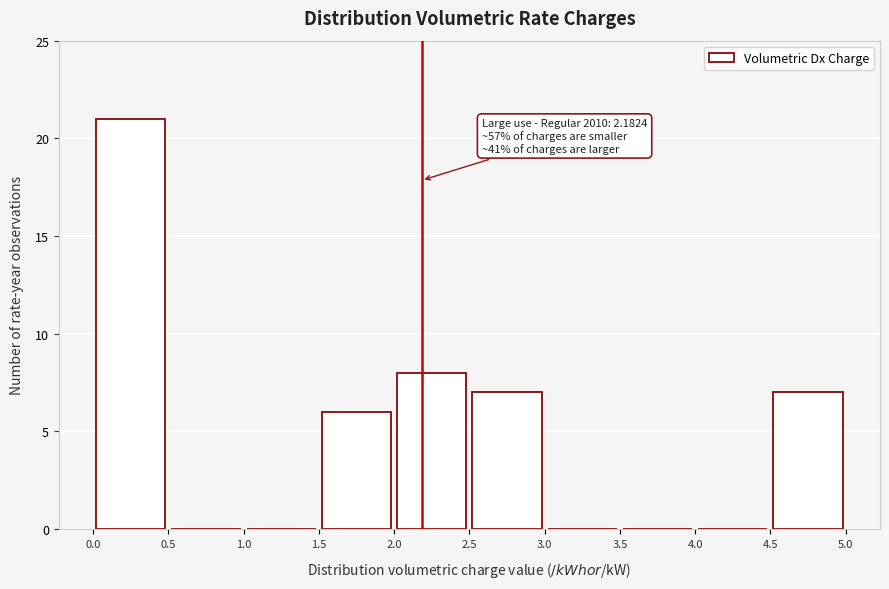

Which range on the x-axis has the tallest bar?

0.0 to 0.5